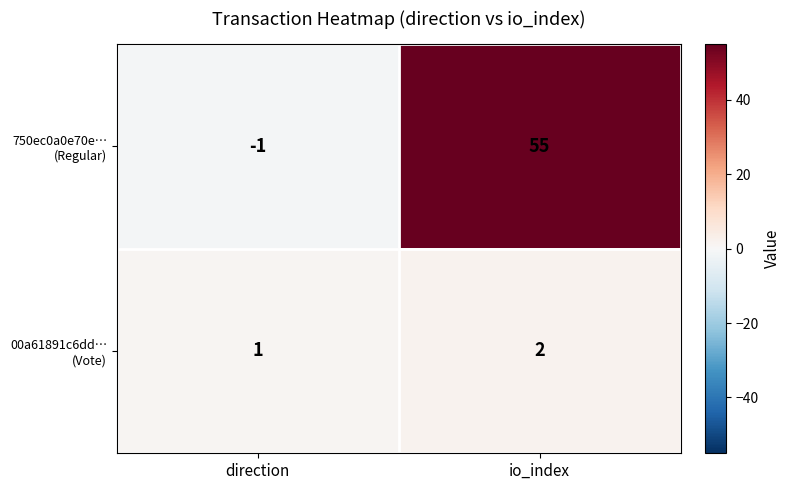

Which label corresponds to the largest value in the chart?

io_index